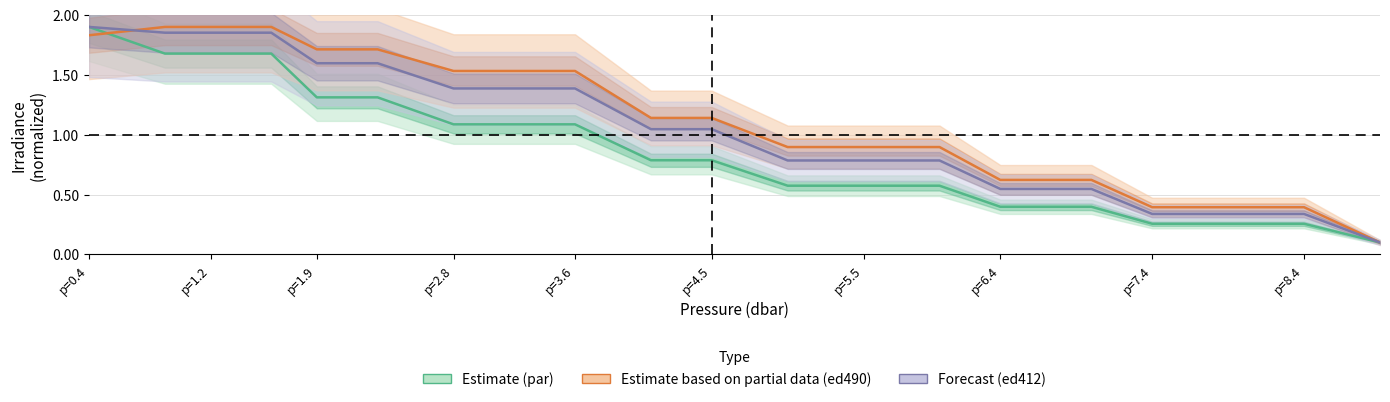

Does the chart display data point markers on the line(s)?

No